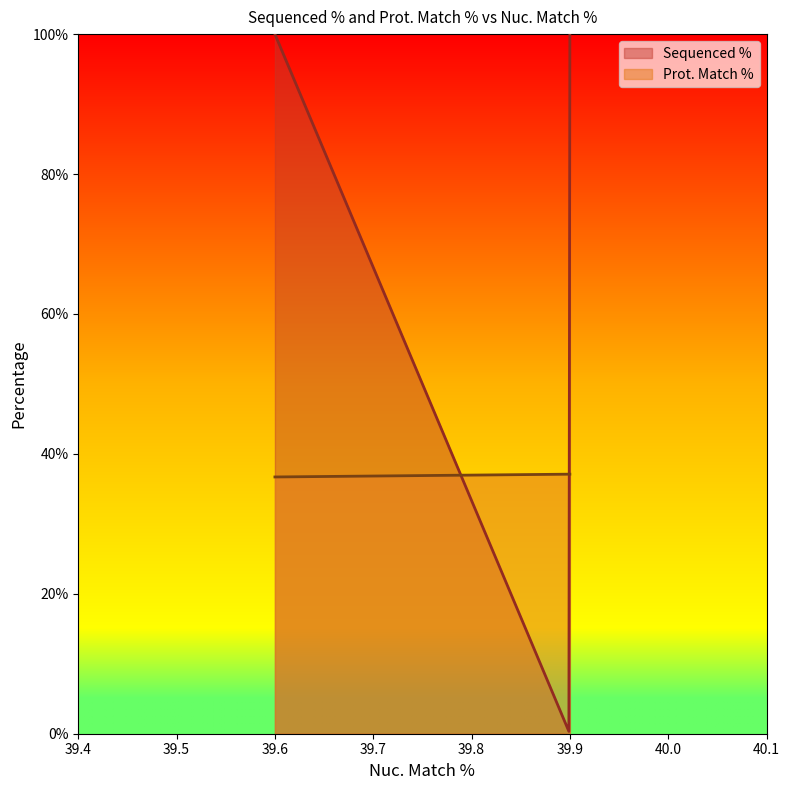

Which category has the highest value across all series?

39.9